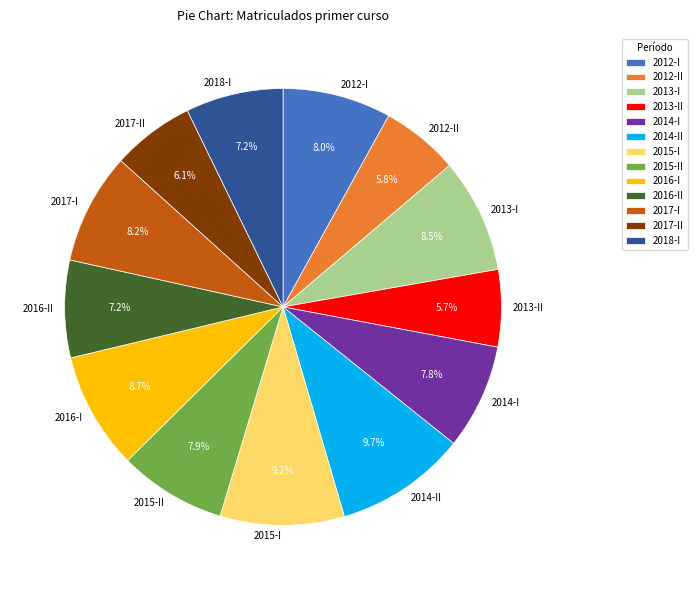

What is the ratio of the value at 2014-II to the value at 2017-I?

1.2